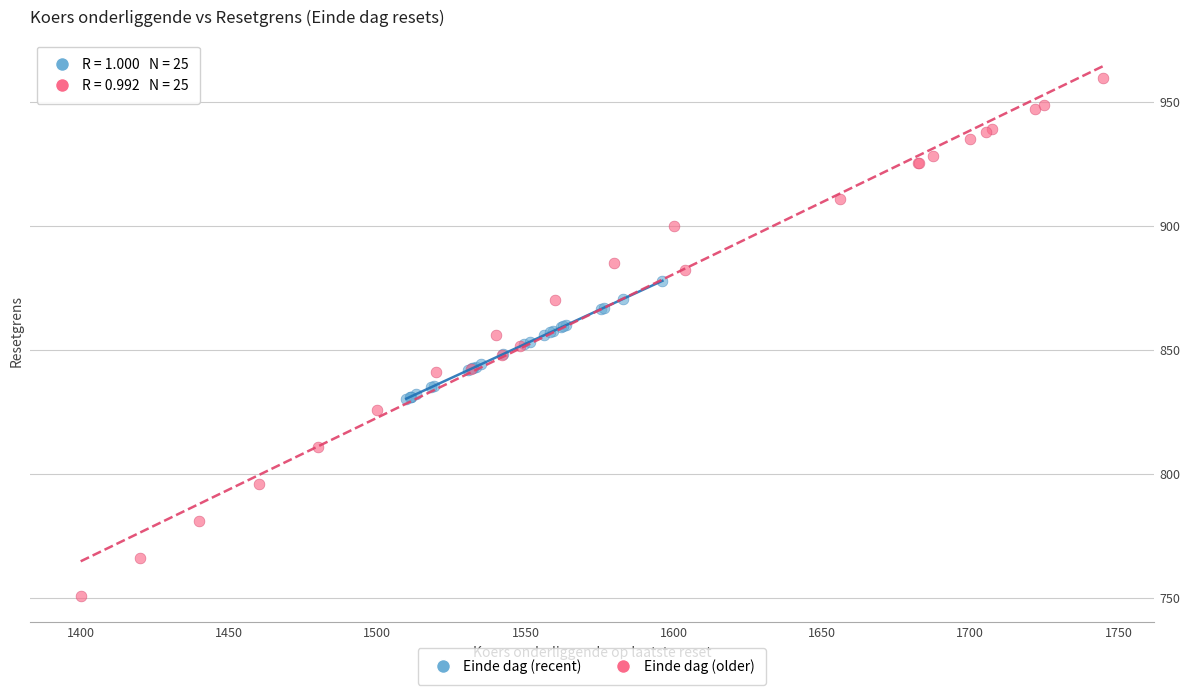

Which series reaches the minimum Y coordinate?

Einde dag (older)